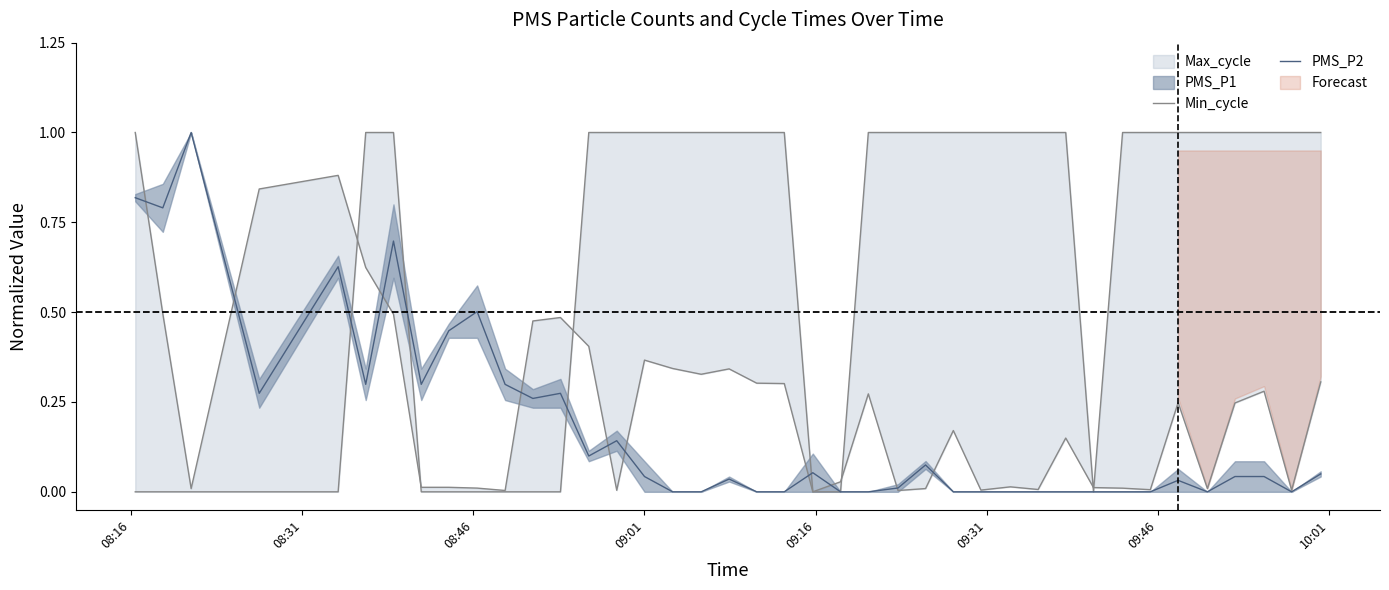

What is the highest value of the PMS_P2 series?

1.0